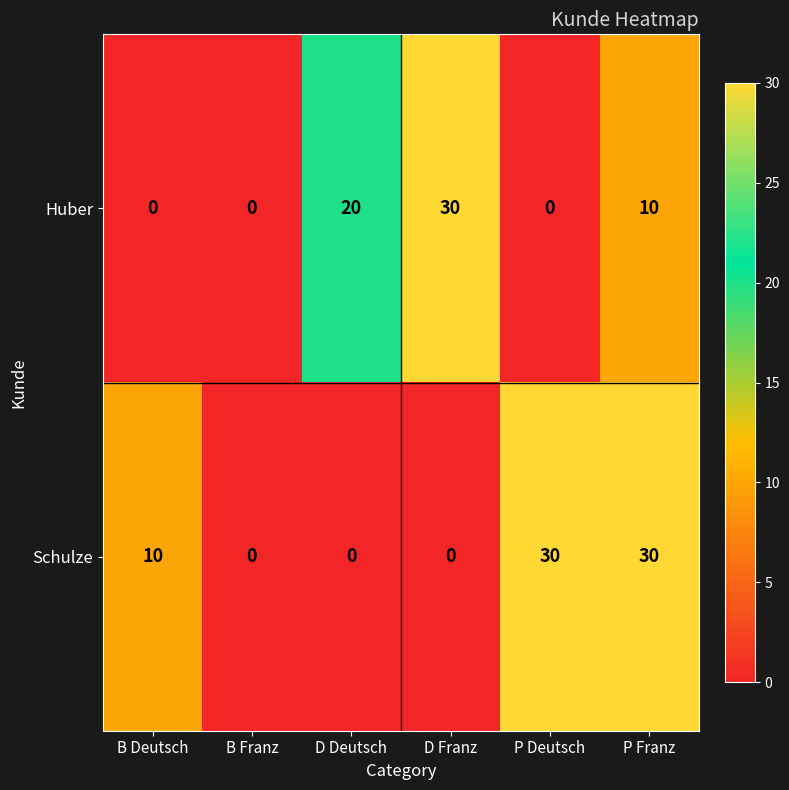

At P Deutsch, list the series in order from largest to smallest.

Schulze, Huber